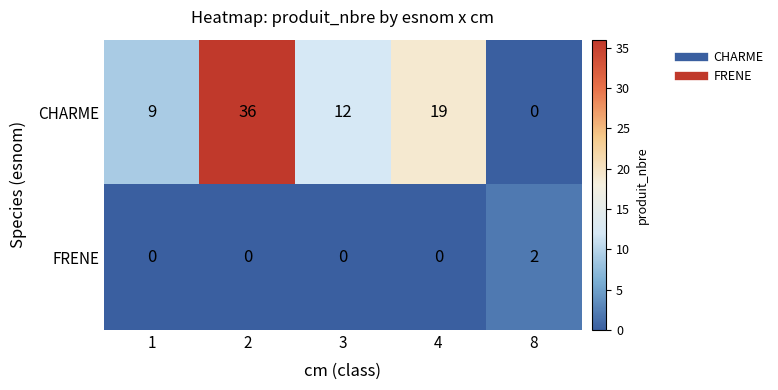

Which series has the largest total across all categories?

CHARME